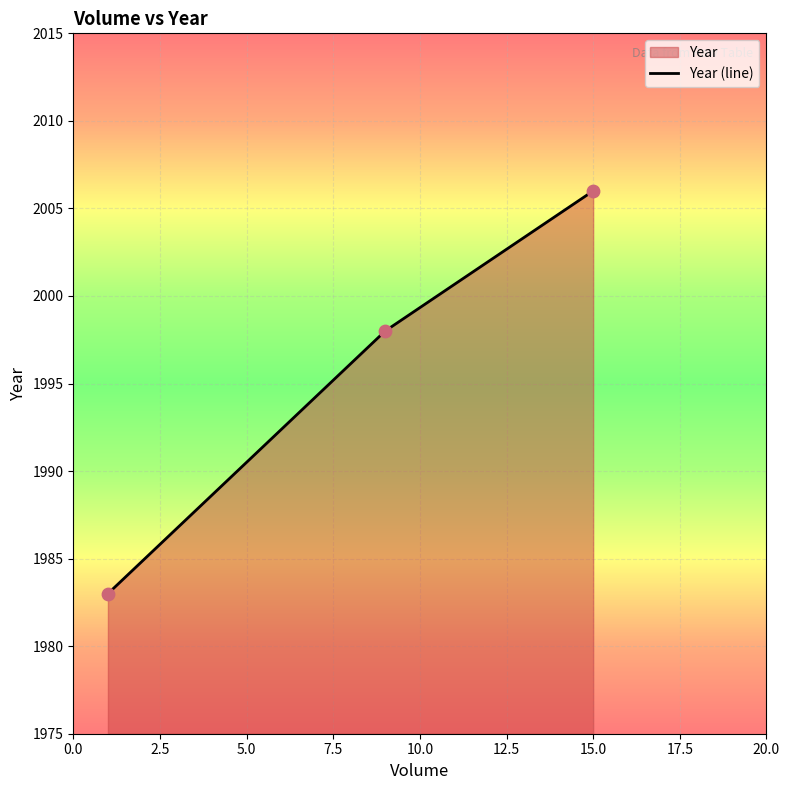

What is the maximum value shown in the chart?

2006